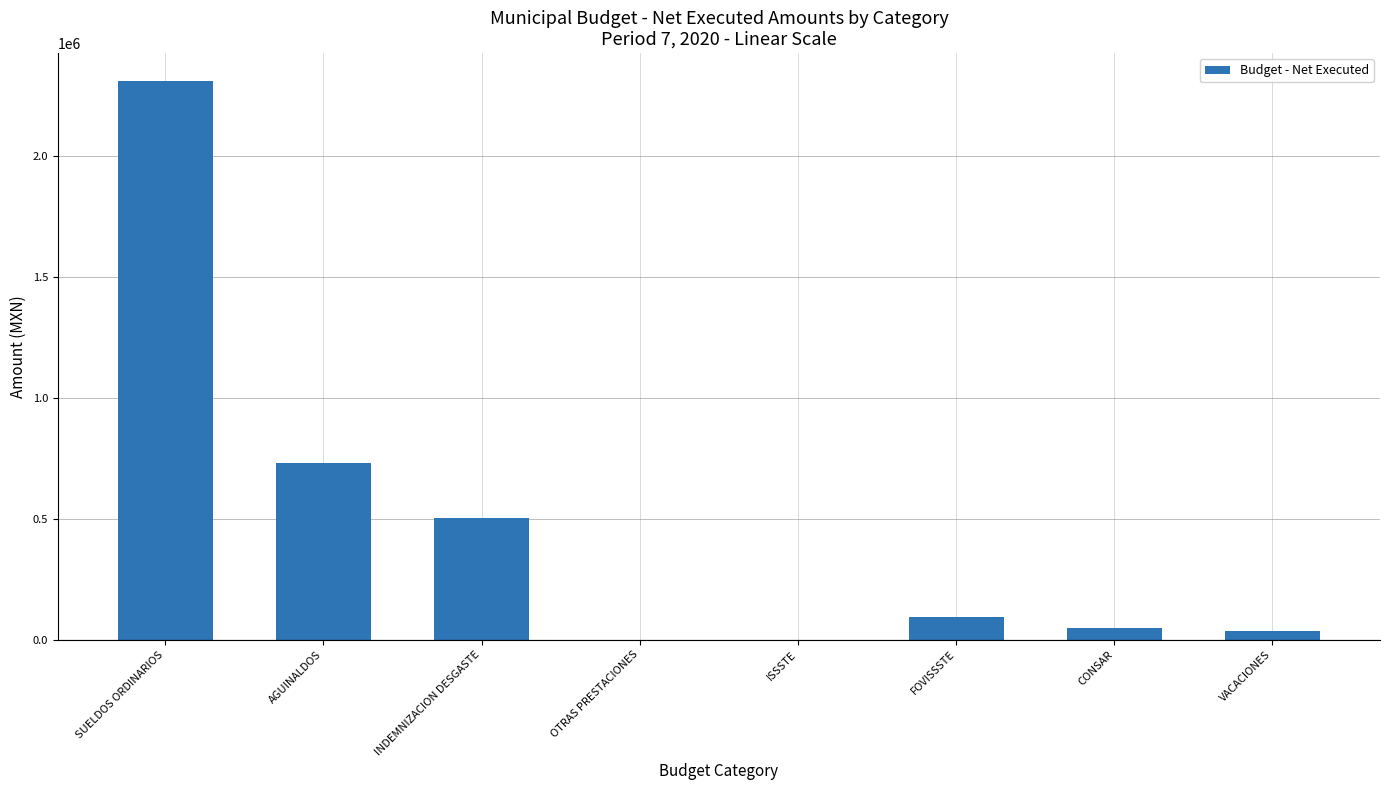

Reading left to right, what are all the values shown in this chart?

SUELDOS ORDINARIOS=2310654.2	AGUINALDOS=732001.5	INDEMNIZACION DESGASTE=504000.0	OTRAS PRESTACIONES=0.0	ISSSTE=0.0	FOVISSSTE=94376.6	CONSAR=47330.3	VACACIONES=34786.8